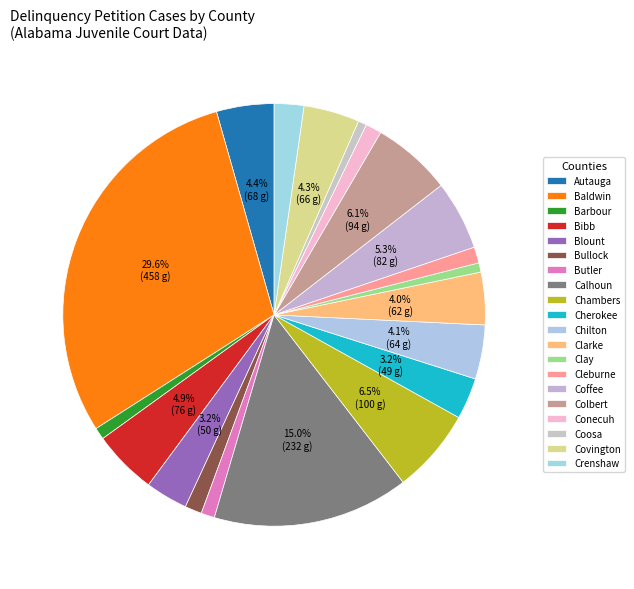

Does any single category account for the majority?

No